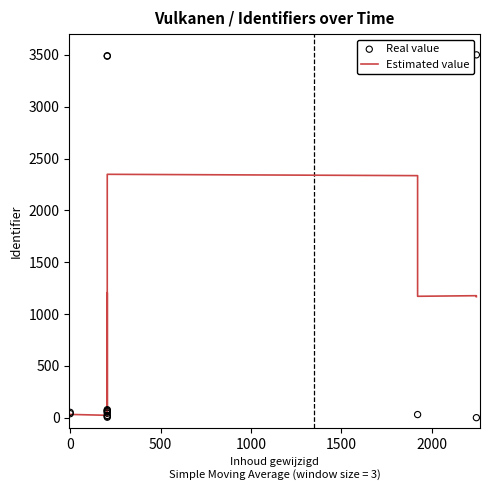

Which series reaches the maximum Y coordinate?

Real value